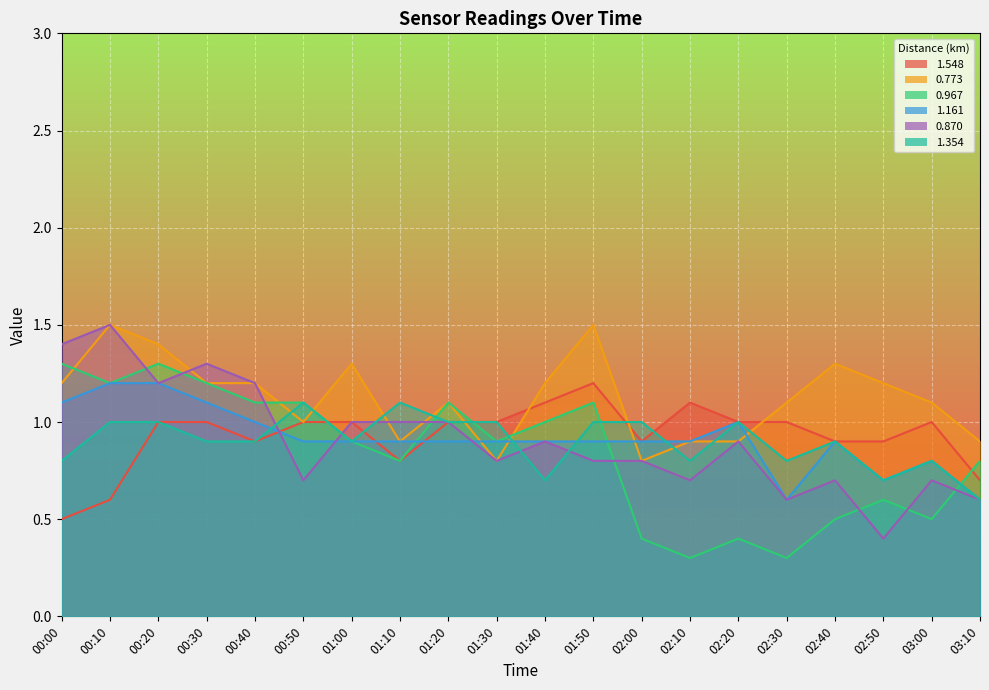

Which series changed the most between 01:50 and 02:20?

0.967